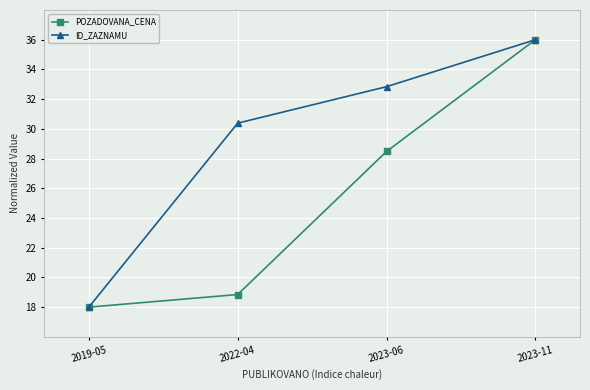

The value of ID_ZAZNAMU at 2023-11 is 7.4. True or false?

False